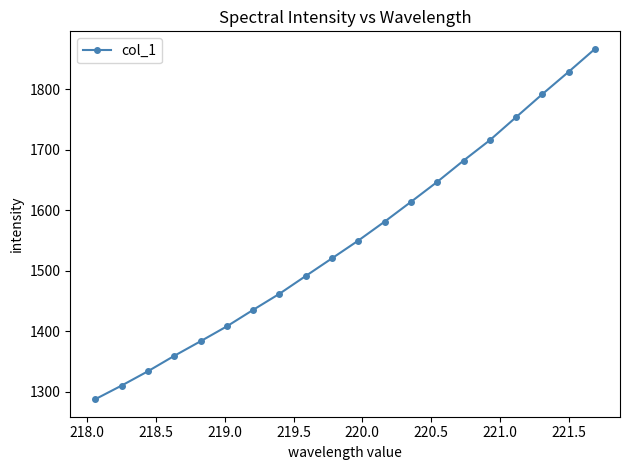

What is the smallest value displayed?

1288.1